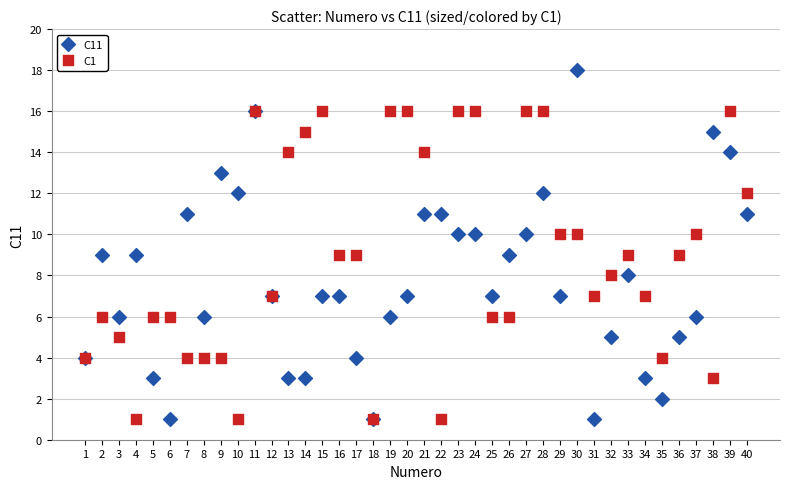

What are all the series names shown in the legend?

C11, C1